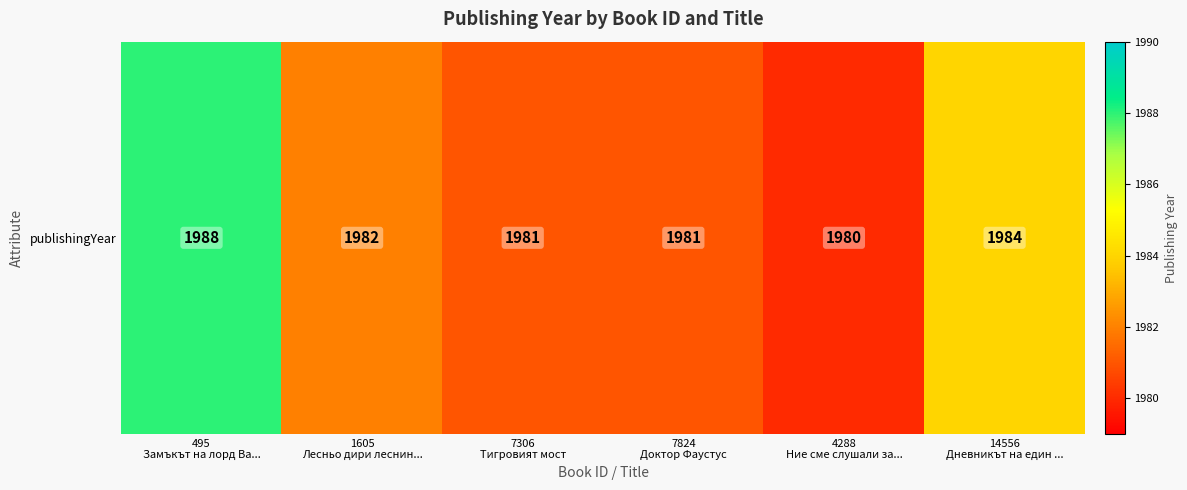

Which category has the lowest value across all series?

4288
Ние сме слушали за...